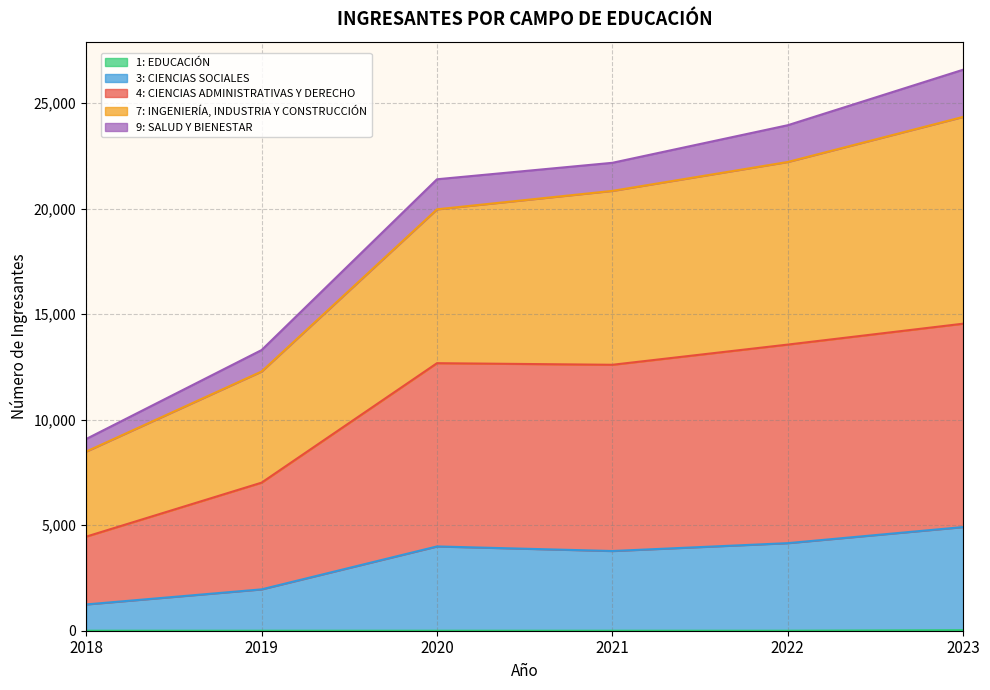

Does the chart have visible grid lines?

Yes